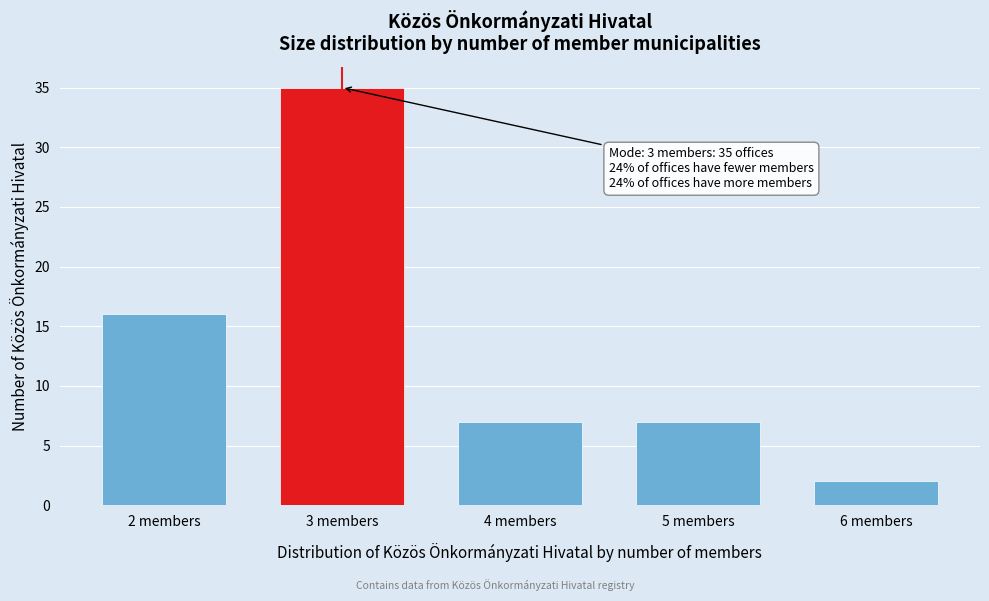

Reading left to right, what are all the values shown in this chart?

16	35	7	7	2